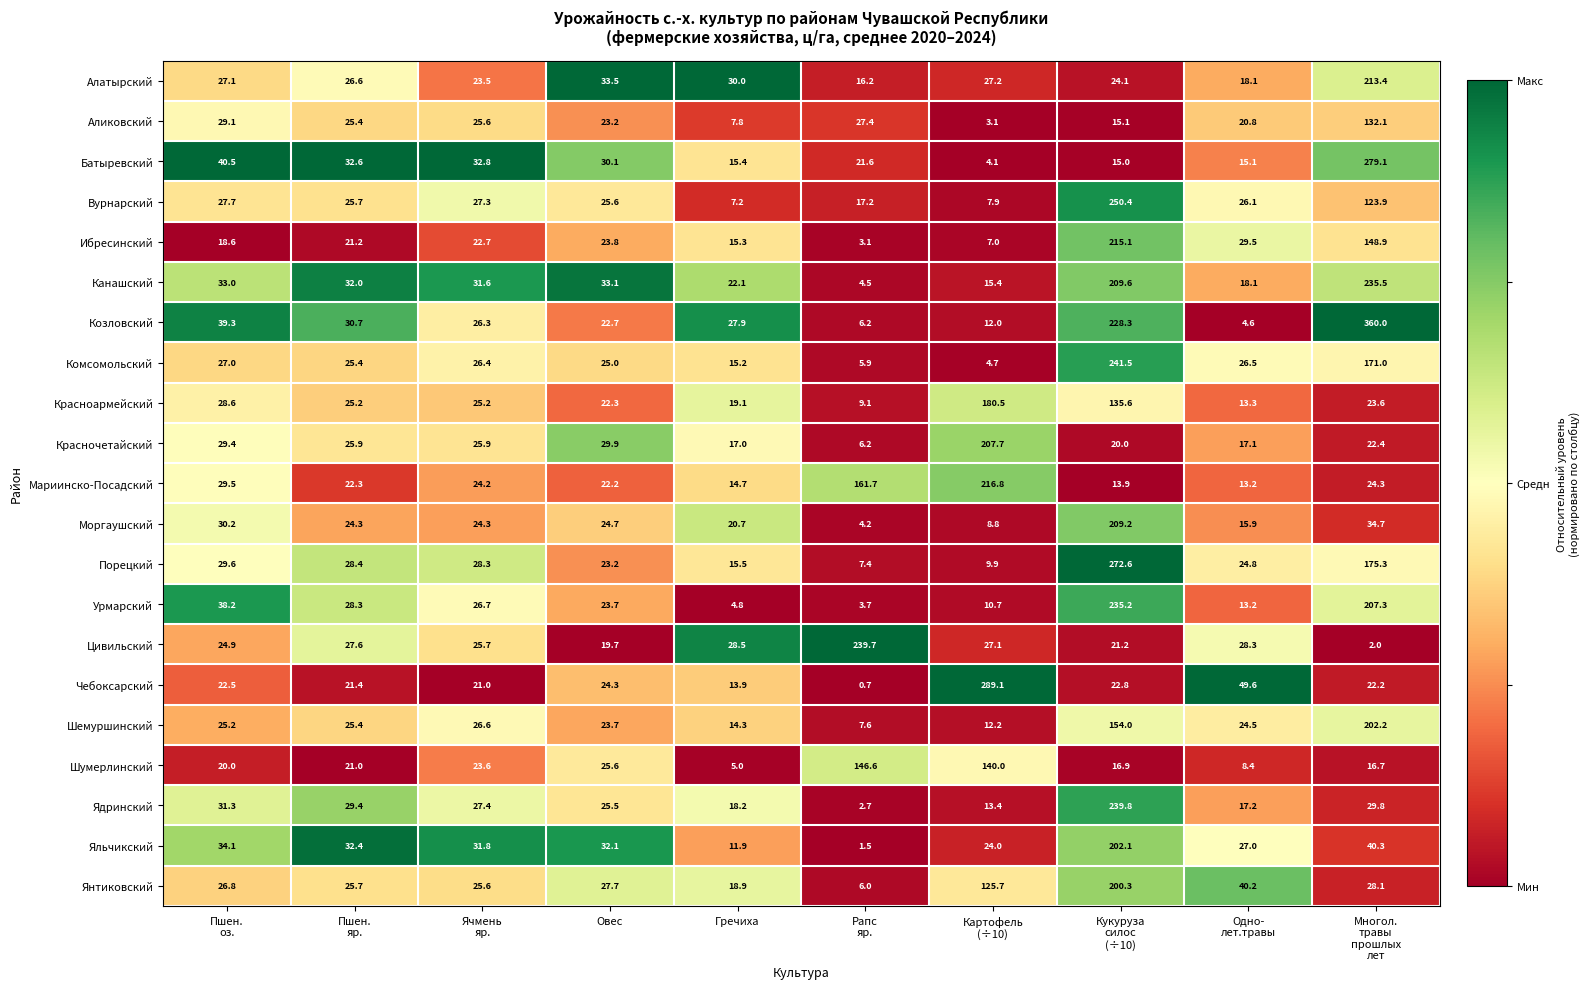

At how many categories does at least one series exceed 64?

4